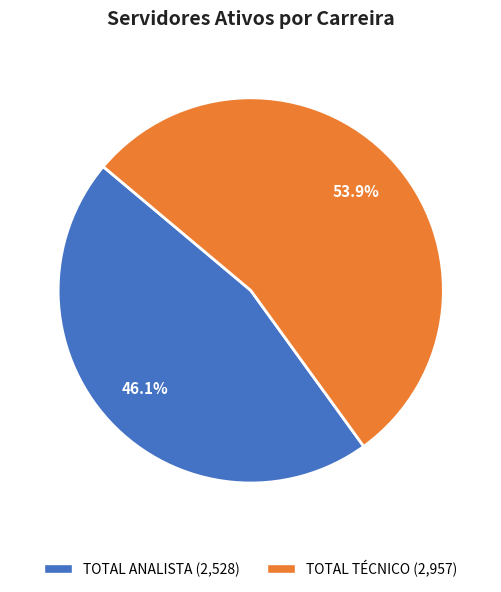

Is there a majority slice in this chart?

Yes